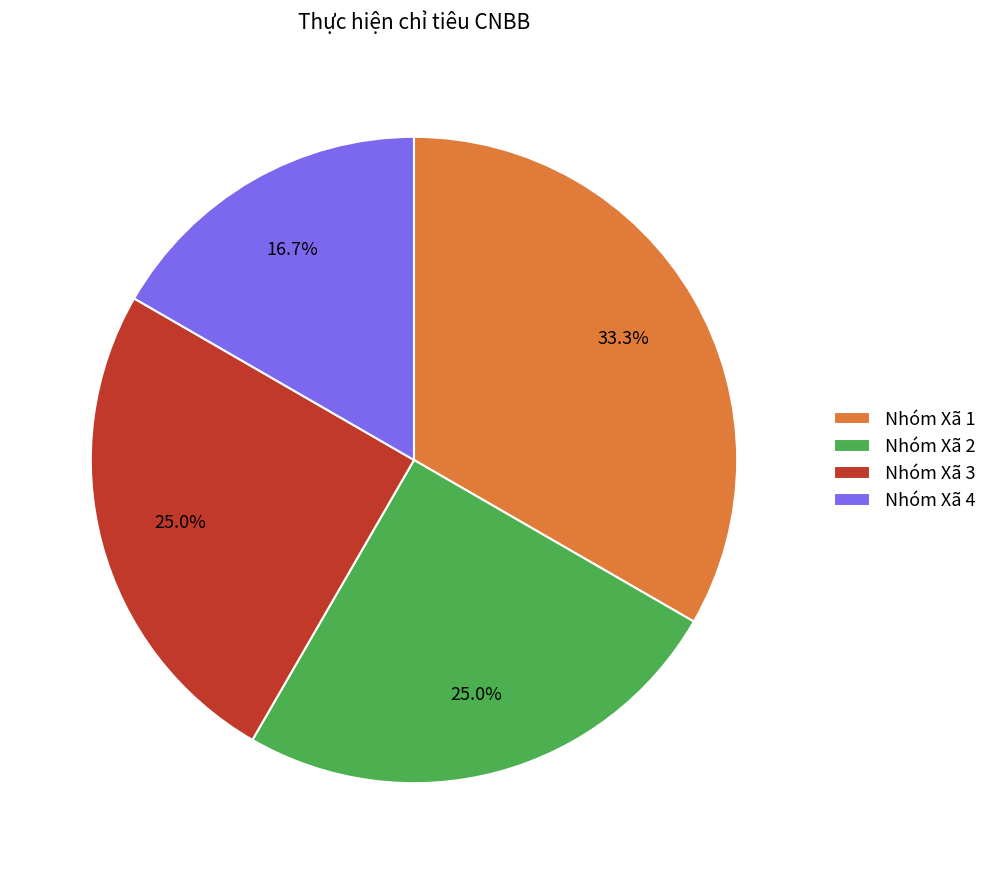

To the nearest percent, what is the average slice percentage?

25%